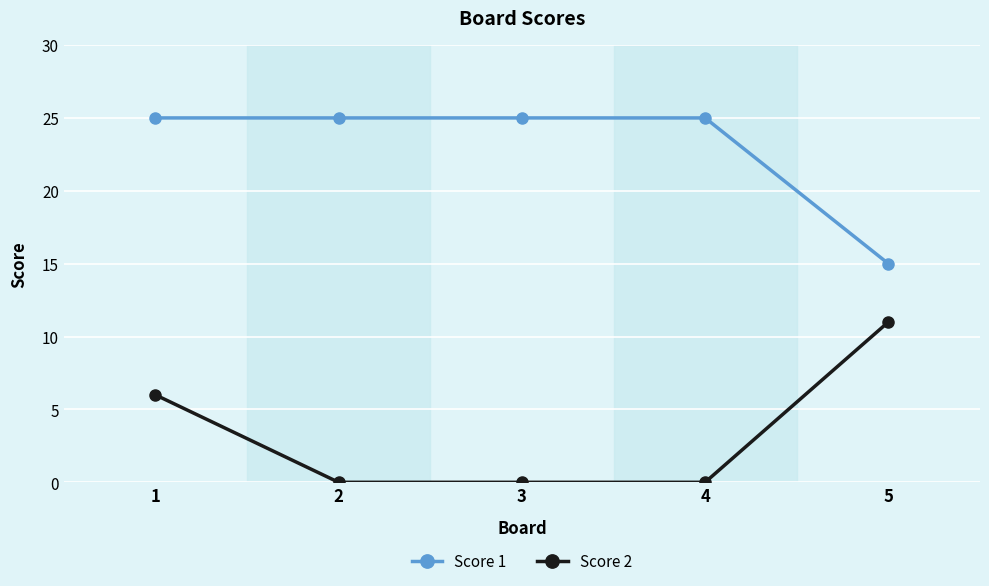

What is the sum of the Score 1 values at 2 and 3?

50